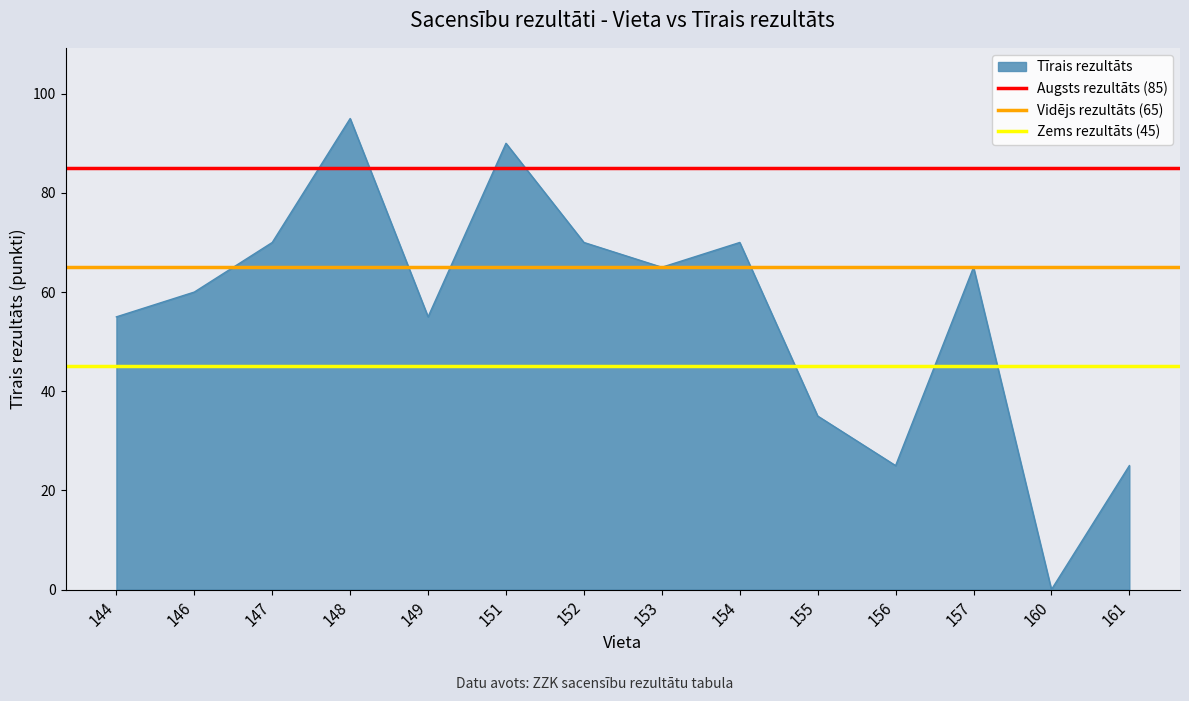

The Tīrais rezultāts series shows 39 at 147. True or false?

False